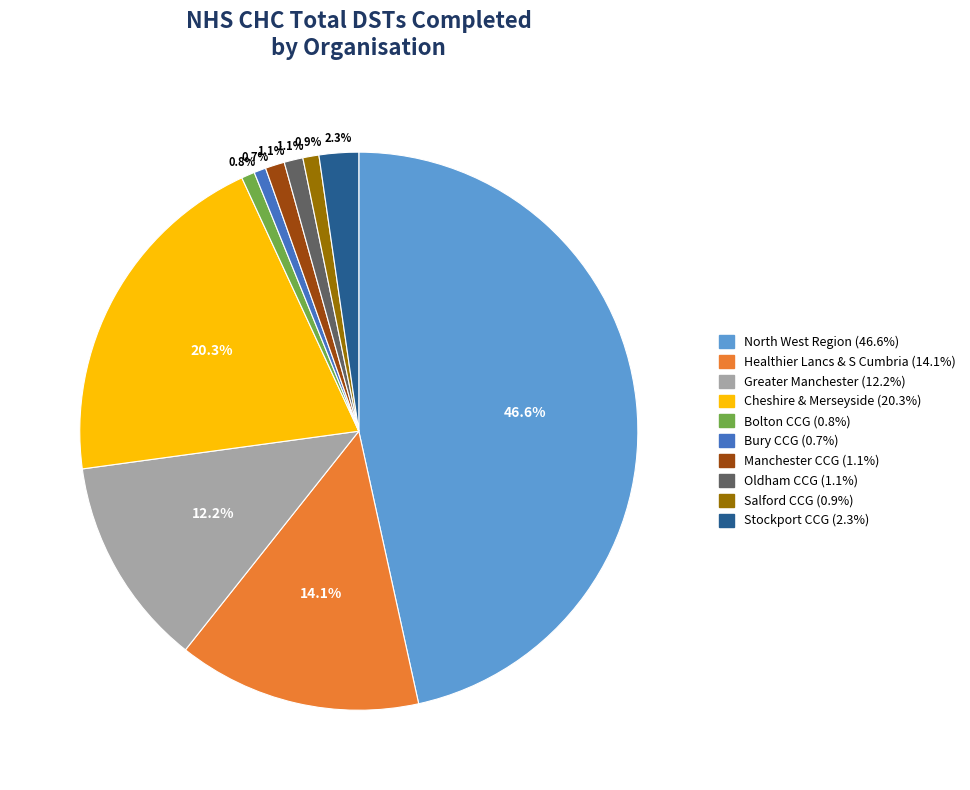

Does any single category account for the majority?

No